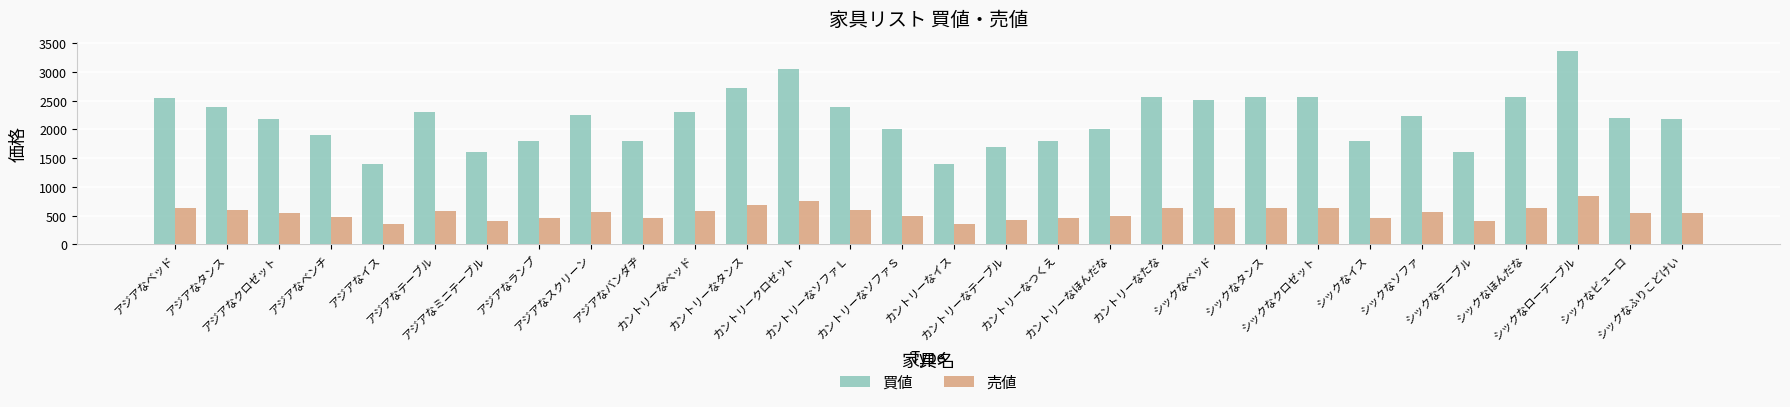

Which series has the largest total across all categories?

買値